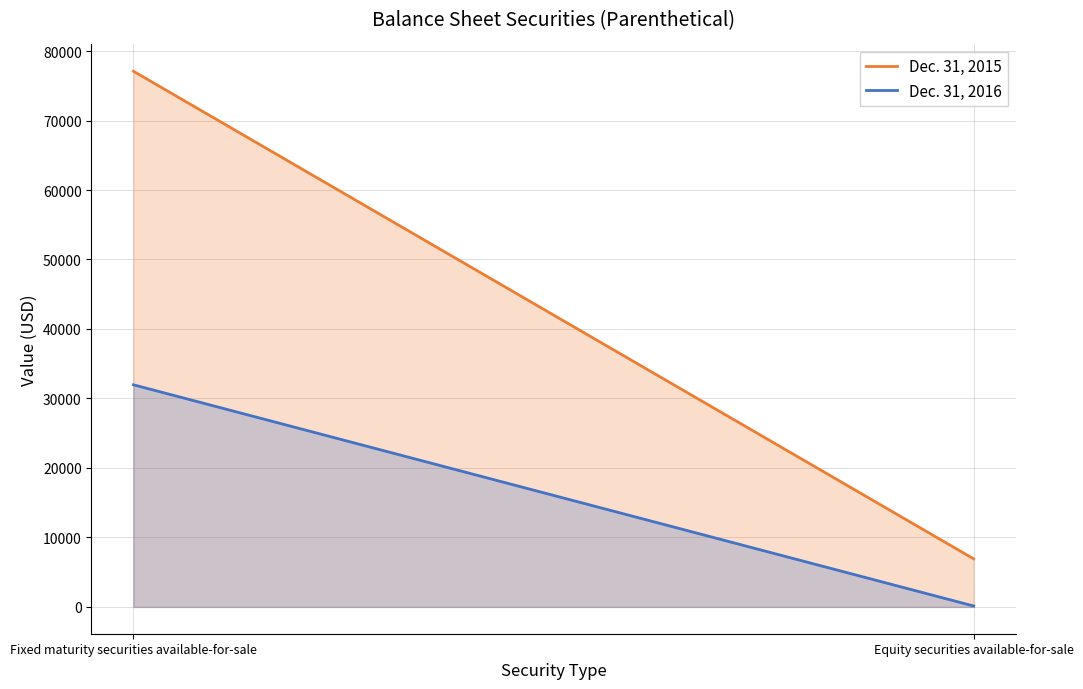

Reading left to right, transcribe all the data shown in this chart.

Dec. 31, 2015: Fixed maturity securities available-for-sale=77093	Equity securities available-for-sale=6932
Dec. 31, 2016: Fixed maturity securities available-for-sale=31969	Equity securities available-for-sale=139